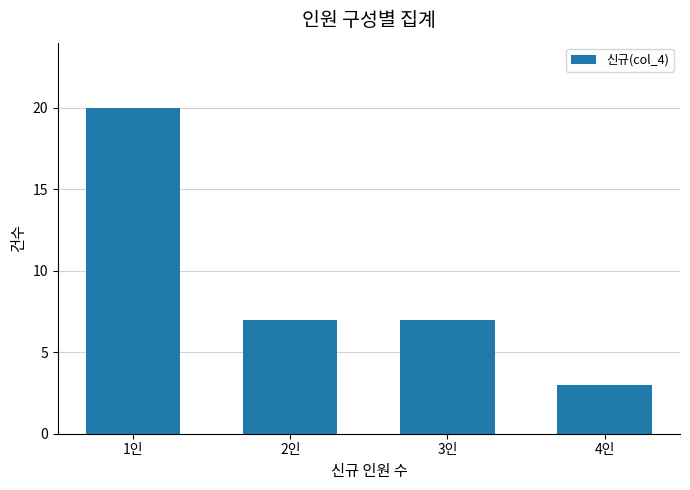

The value at 4인 is 3. True or false?

True